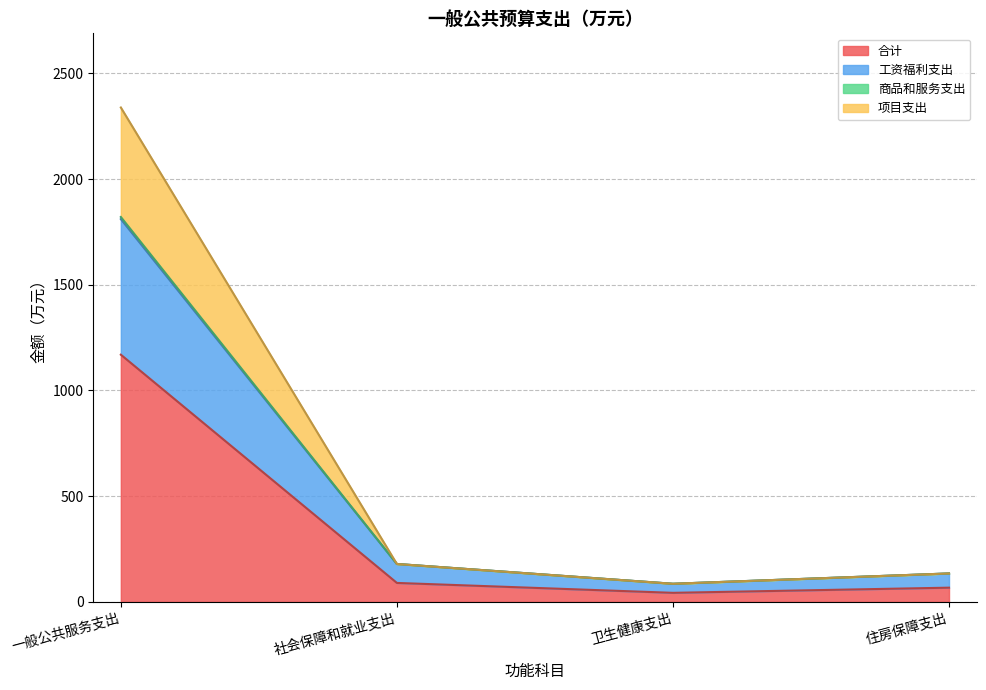

At which category is the sum across all series the highest?

一般公共服务支出